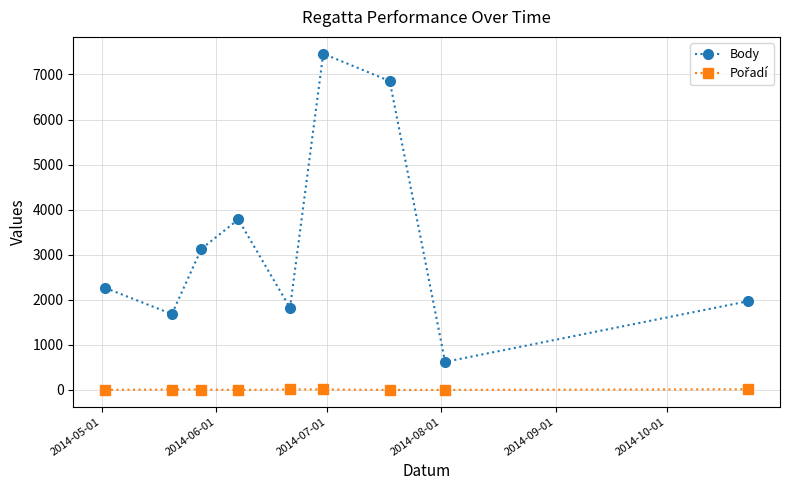

True or false: Body has more than 2 points higher than both neighbors.

False